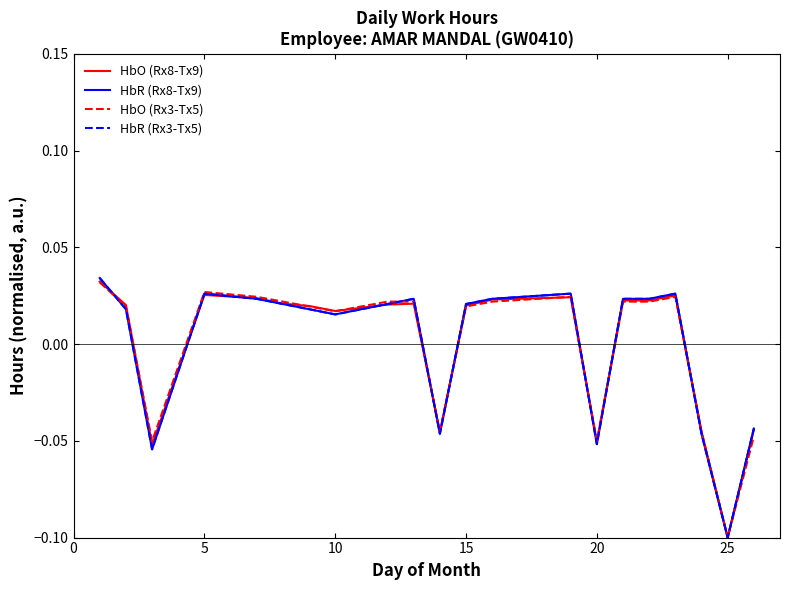

Reading right to left, transcribe all the data shown in this chart.

HbO (Rx8-Tx9): -0.0	-0.1	-0.0	0.0	0.0	0.0	-0.1	0.0	0.0	0.0	-0.0	0.0	0.0	0.0	0.0	0.0	0.0	0.0	-0.1	0.0	0.0
HbR (Rx8-Tx9): -0.0	-0.1	-0.0	0.0	0.0	0.0	-0.1	0.0	0.0	0.0	-0.0	0.0	0.0	0.0	0.0	0.0	0.0	0.0	-0.1	0.0	0.0
HbO (Rx3-Tx5): -0.0	-0.1	-0.0	0.0	0.0	0.0	-0.1	0.0	0.0	0.0	-0.0	0.0	0.0	0.0	0.0	0.0	0.0	0.0	-0.1	0.0	0.0
HbR (Rx3-Tx5): -0.0	-0.1	-0.0	0.0	0.0	0.0	-0.1	0.0	0.0	0.0	-0.0	0.0	0.0	0.0	0.0	0.0	0.0	0.0	-0.1	0.0	0.0